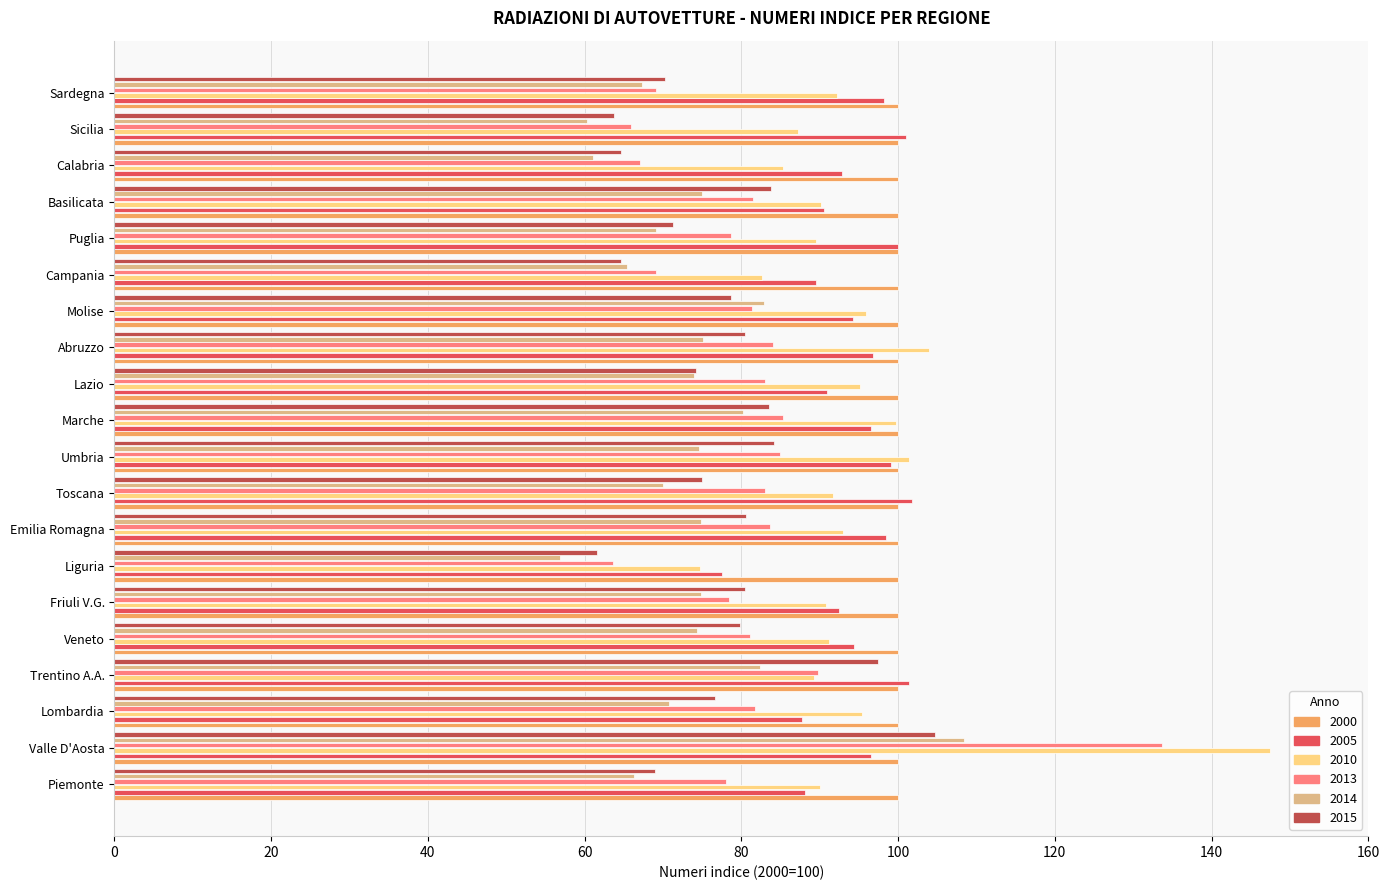

Is the value of 2015 at Liguria greater than the value of 2014 at Lombardia?

No